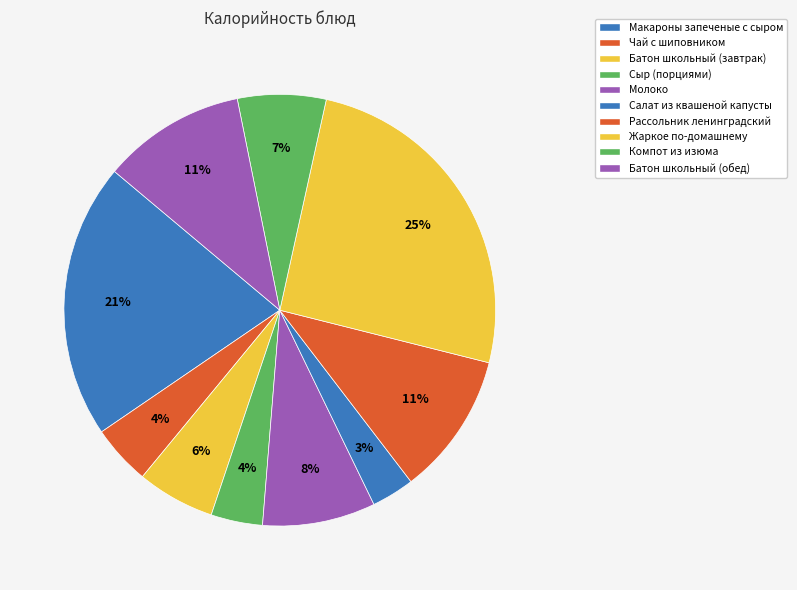

Approximately how many times larger is the value at Компот из изюма compared to Рассольник ленинградский?

0.6